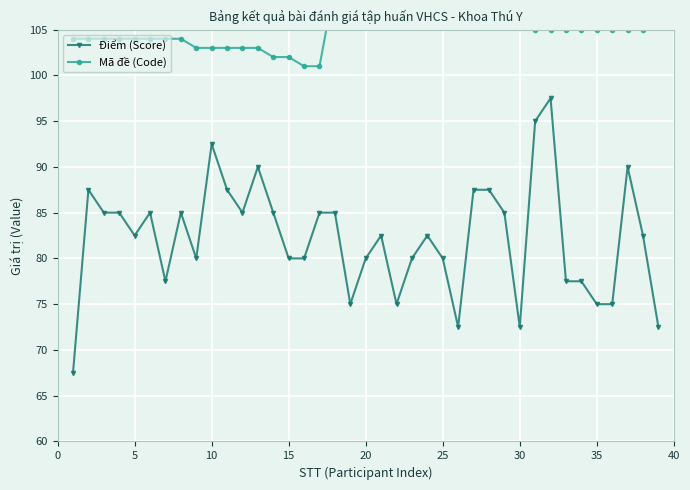

What is the highest value of the Điểm (Score) series?

97.5